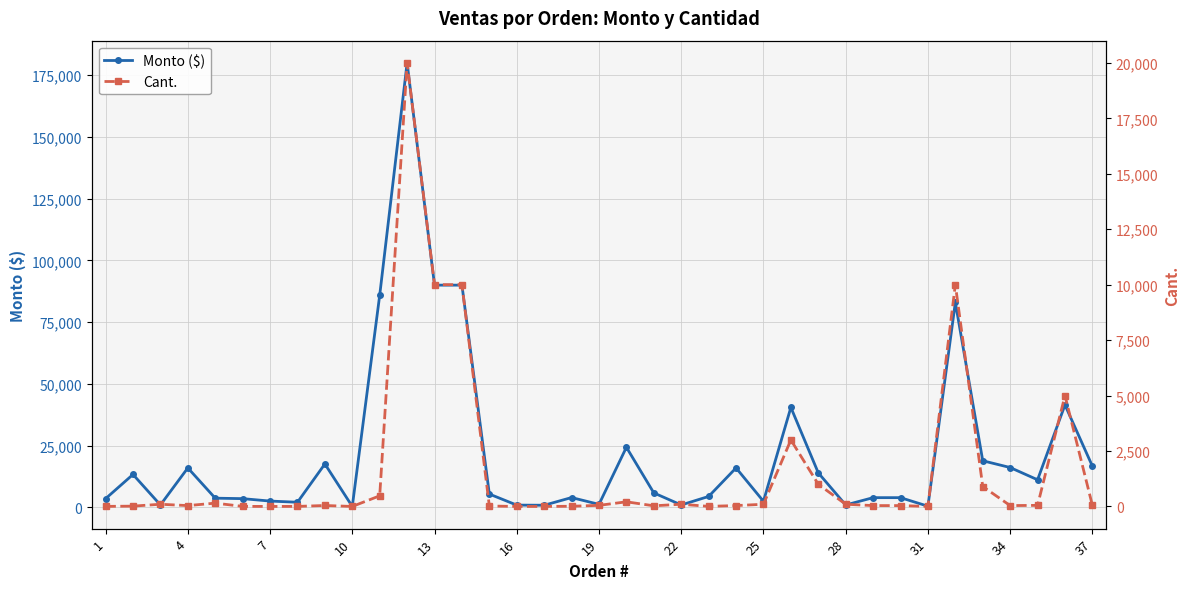

True or false: Cant. and Monto ($) intersect in this chart.

False